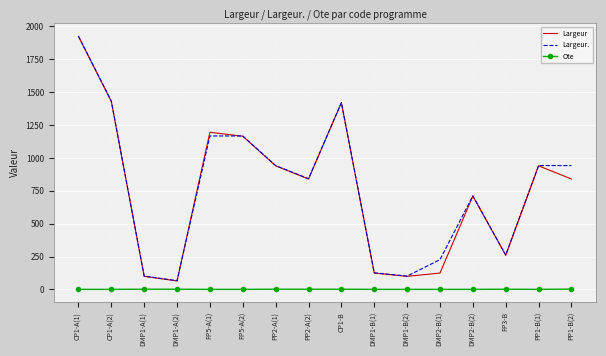

The value of Largeur at CP1-B is 513. True or false?

False